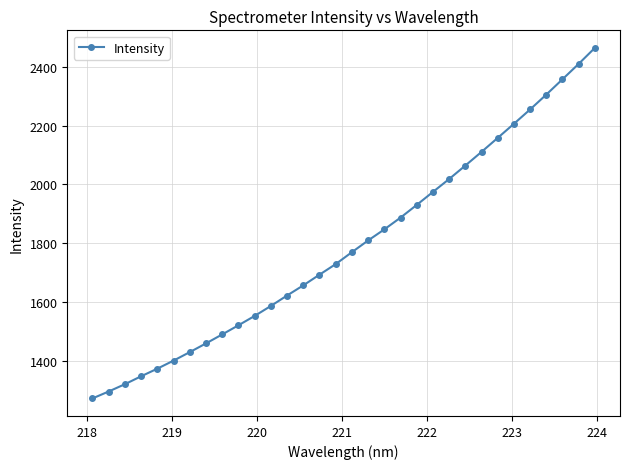

What is the sum of all values?

57306.7